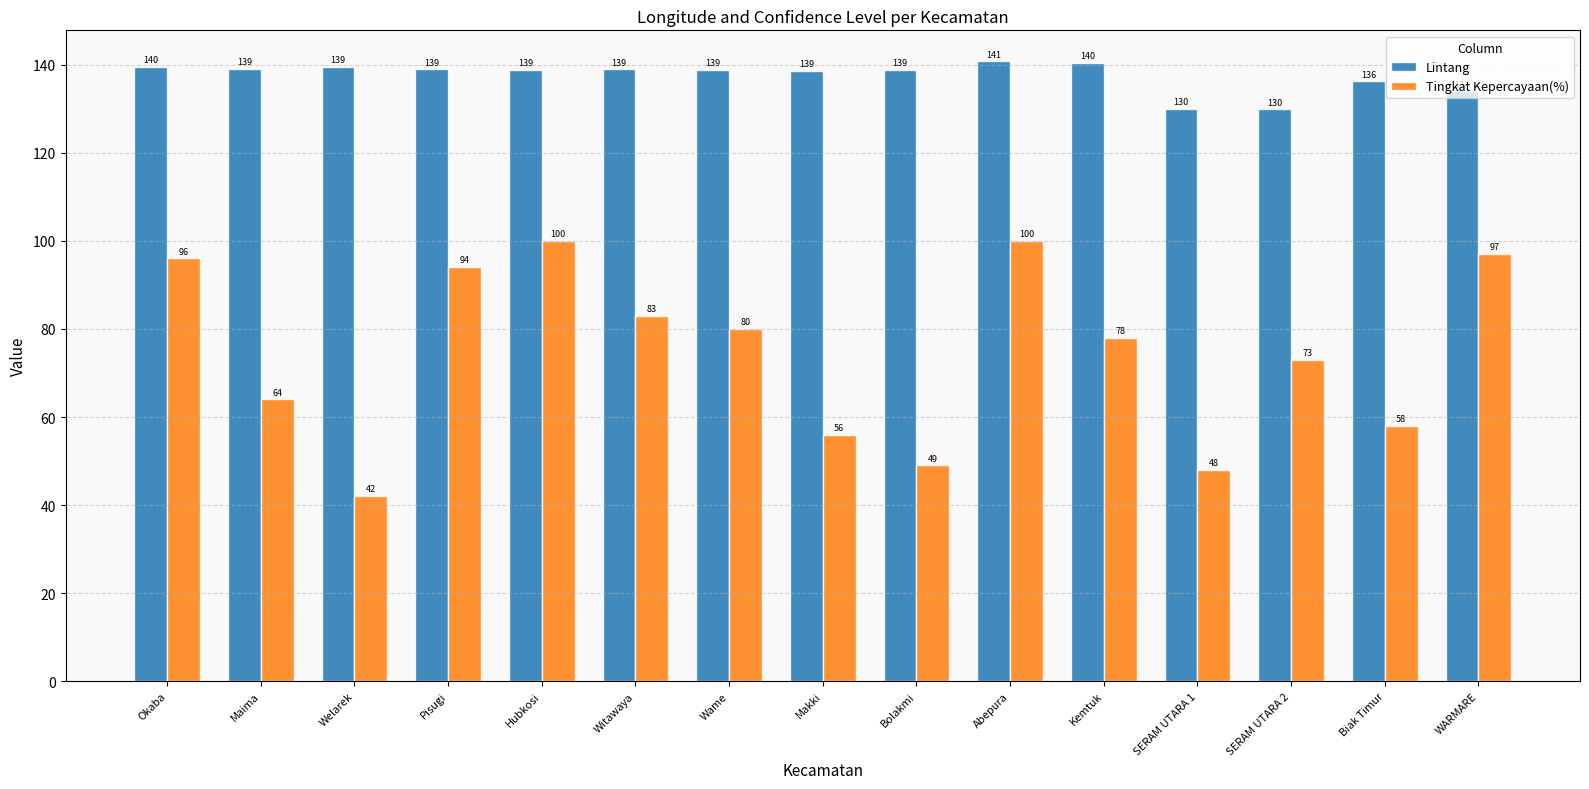

Count the number of data series in this chart.

2